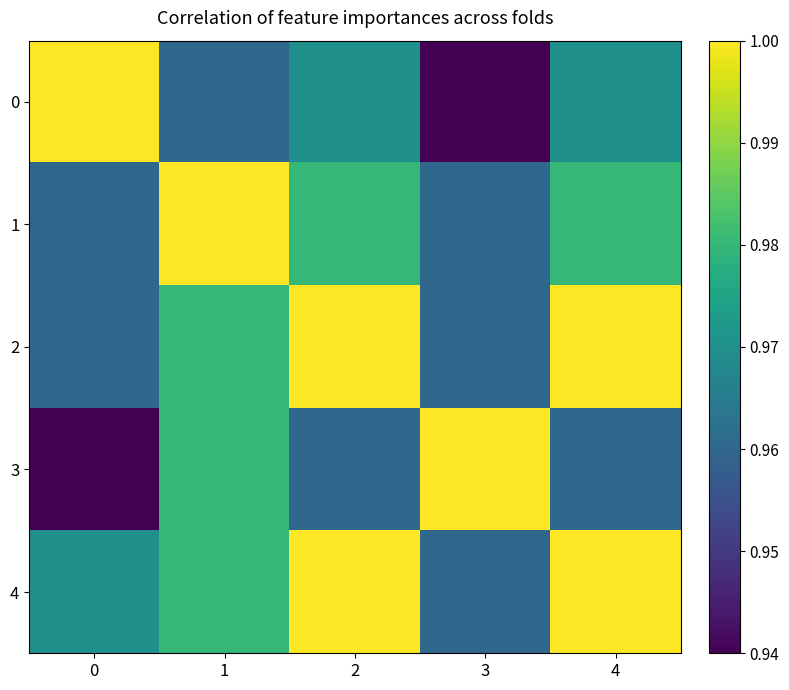

How many series are shown in this chart?

5